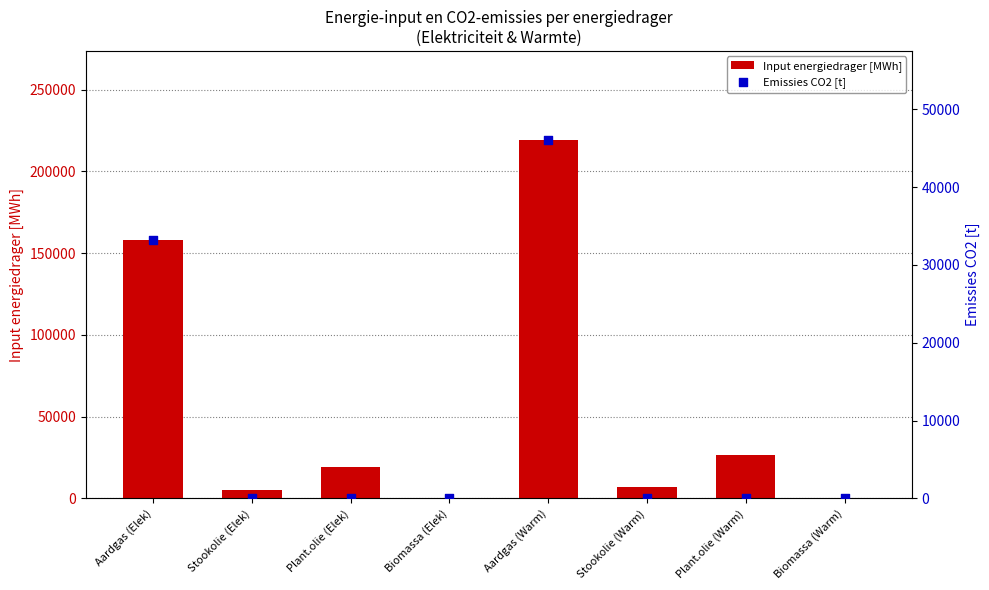

Which series reaches the minimum Y coordinate?

Emissies CO2 [t]